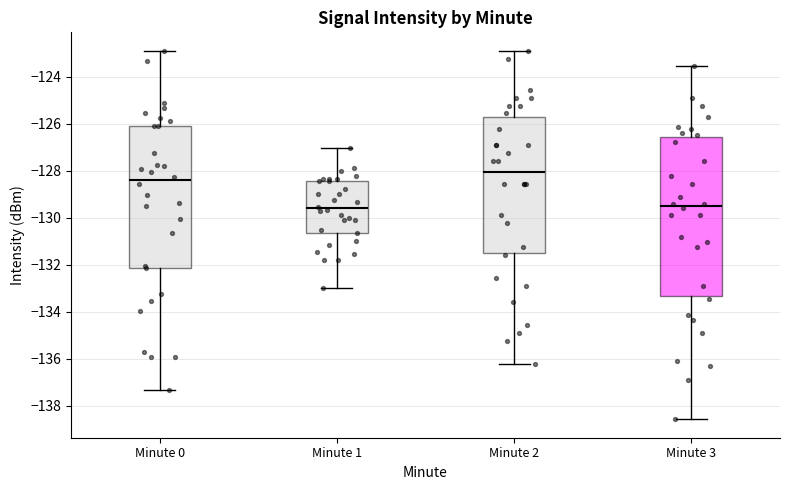

Which box is the tallest, from its lower edge to its upper edge?

Minute 3